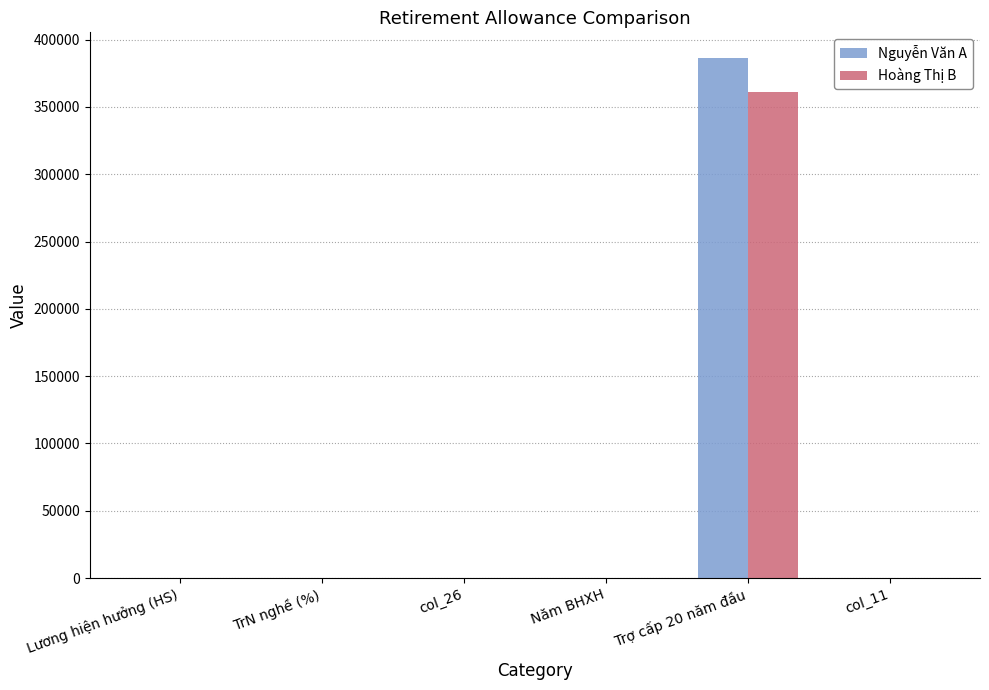

Is it true that Hoàng Thị B equals 4.8 at Lương hiện hưởng (HS)?

True